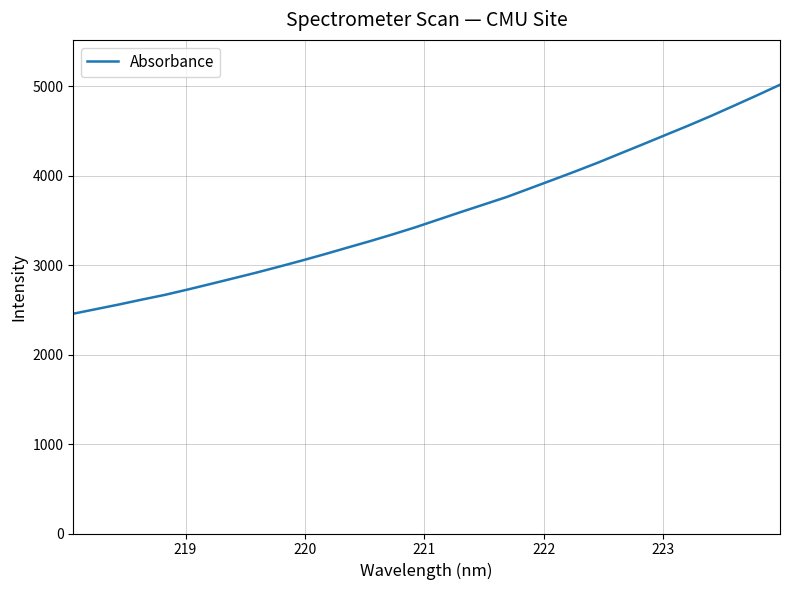

What is the smallest value displayed?

2457.8